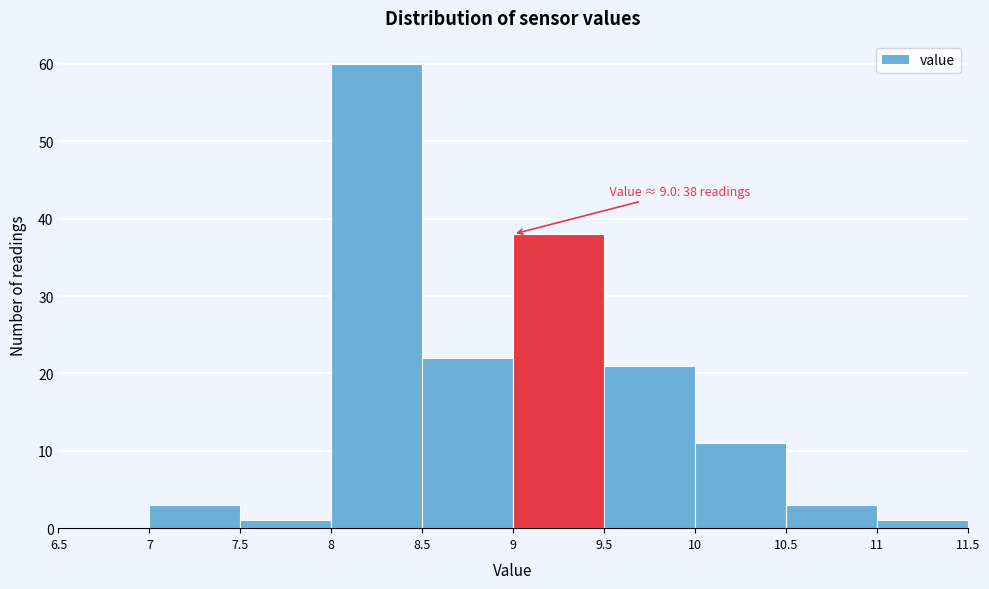

Which range on the x-axis has the tallest bar?

8 to 8.5